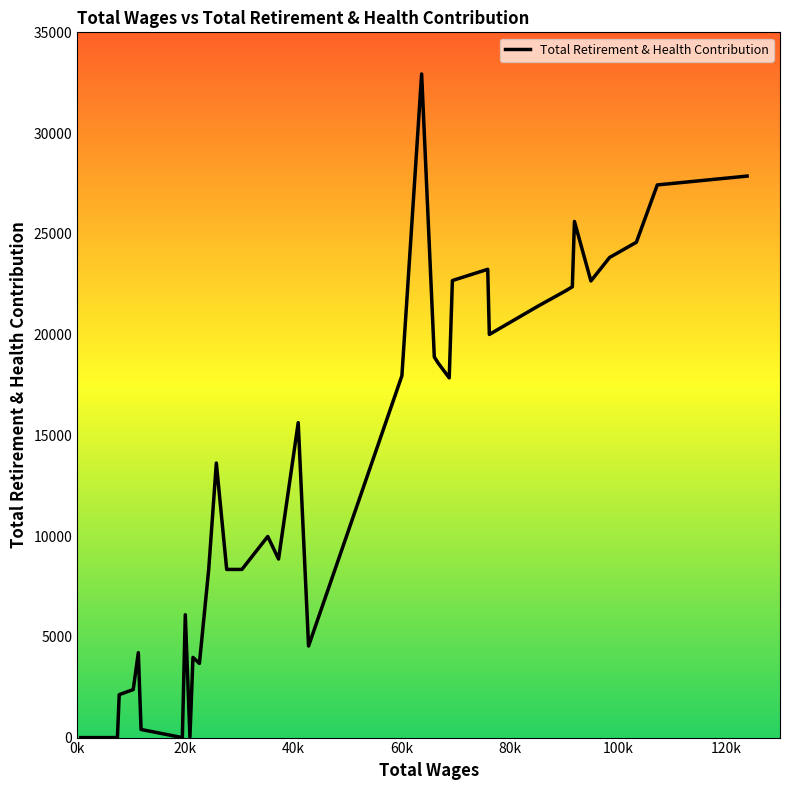

How many data points are less than 9981?

19